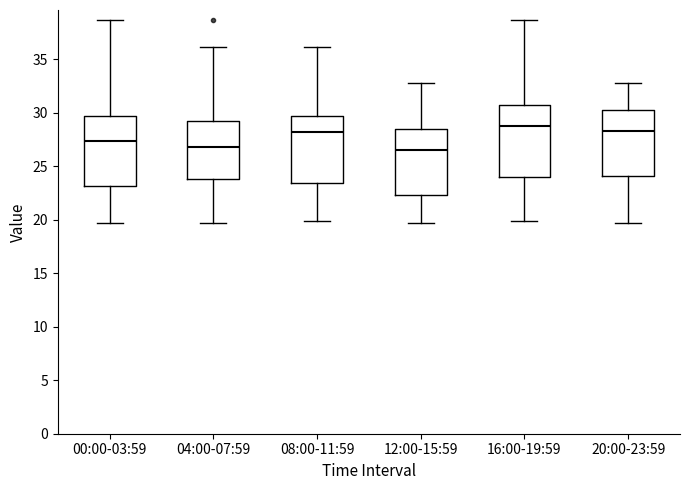

Reading left to right, read every box against the y-axis: the position of its median line, the range the box covers, and the ends of its whiskers. The values are not printed on the chart, so give them approximately, as read against the axis.

00:00-03:59: median 27.5, box 23.0 to 29.5, whiskers 19.5 to 38.5
04:00-07:59: median 27.0, box 24.0 to 29.5, whiskers 19.5 to 36.0
08:00-11:59: median 28.0, box 23.5 to 29.5, whiskers 20.0 to 36.0
12:00-15:59: median 26.5, box 22.5 to 28.5, whiskers 19.5 to 33.0
16:00-19:59: median 29.0, box 24.0 to 30.5, whiskers 20.0 to 38.5
20:00-23:59: median 28.5, box 24.0 to 30.5, whiskers 19.5 to 33.0